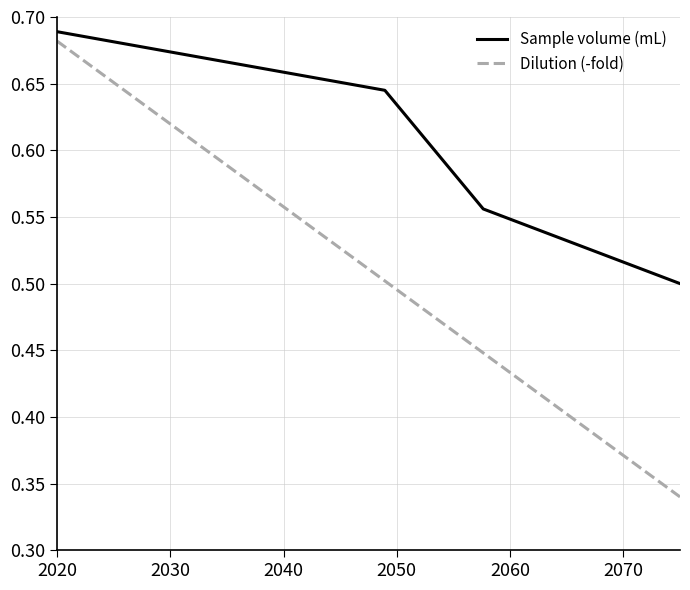

True or false: Dilution (-fold) and Sample volume (mL) cross at least once.

False